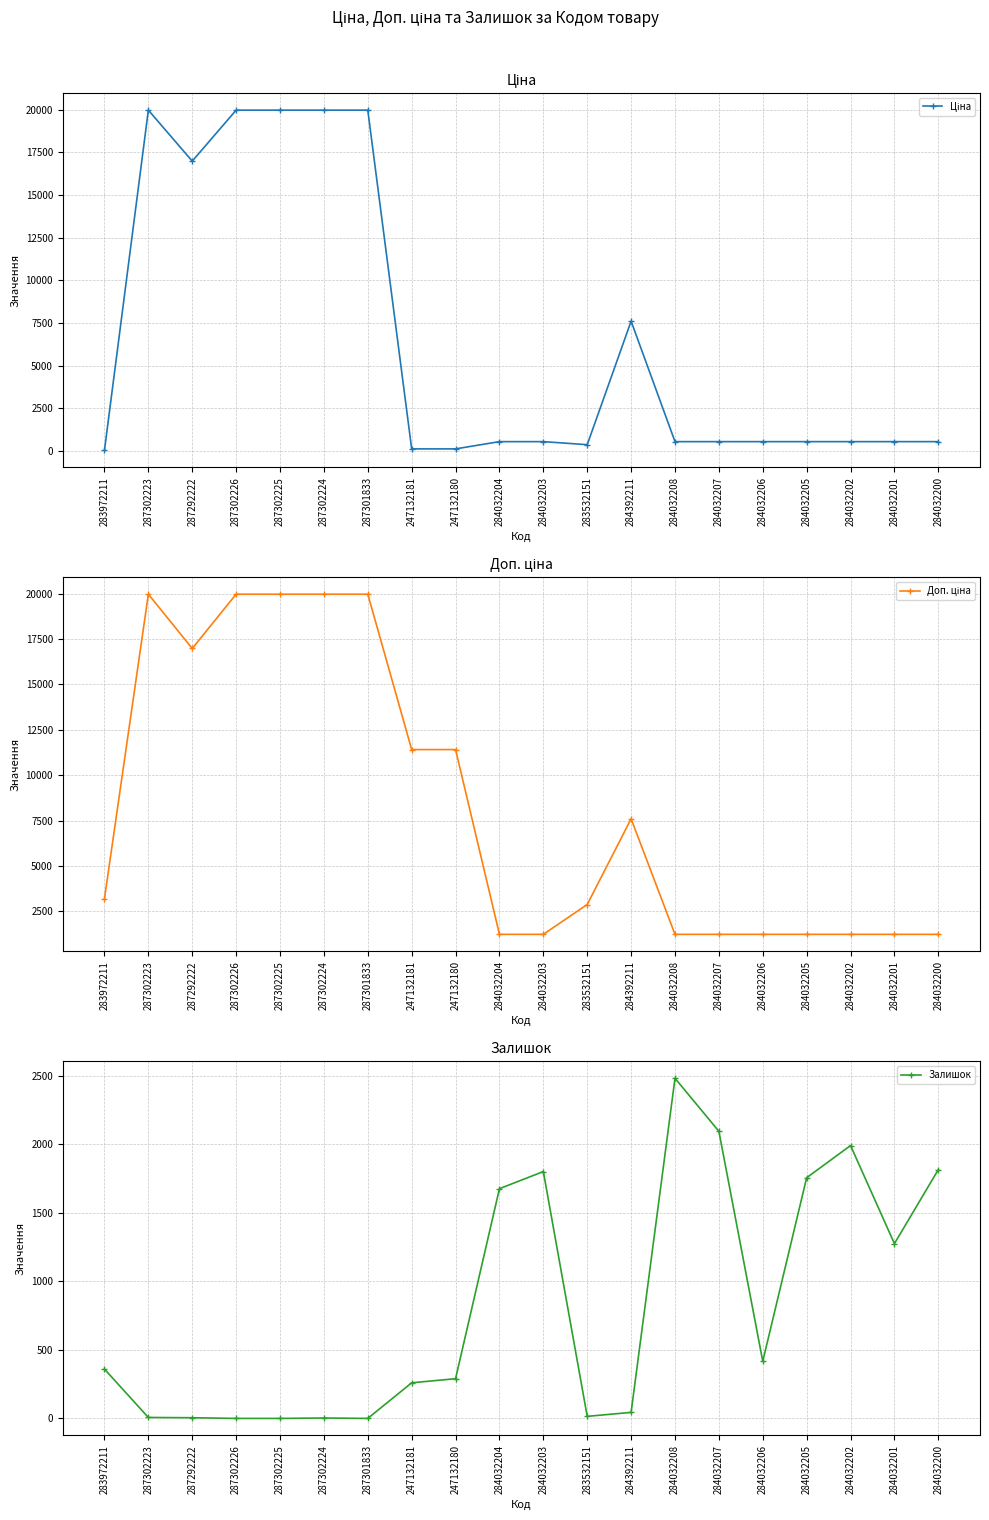

True or false: Залишок and Ціна cross at least once.

True